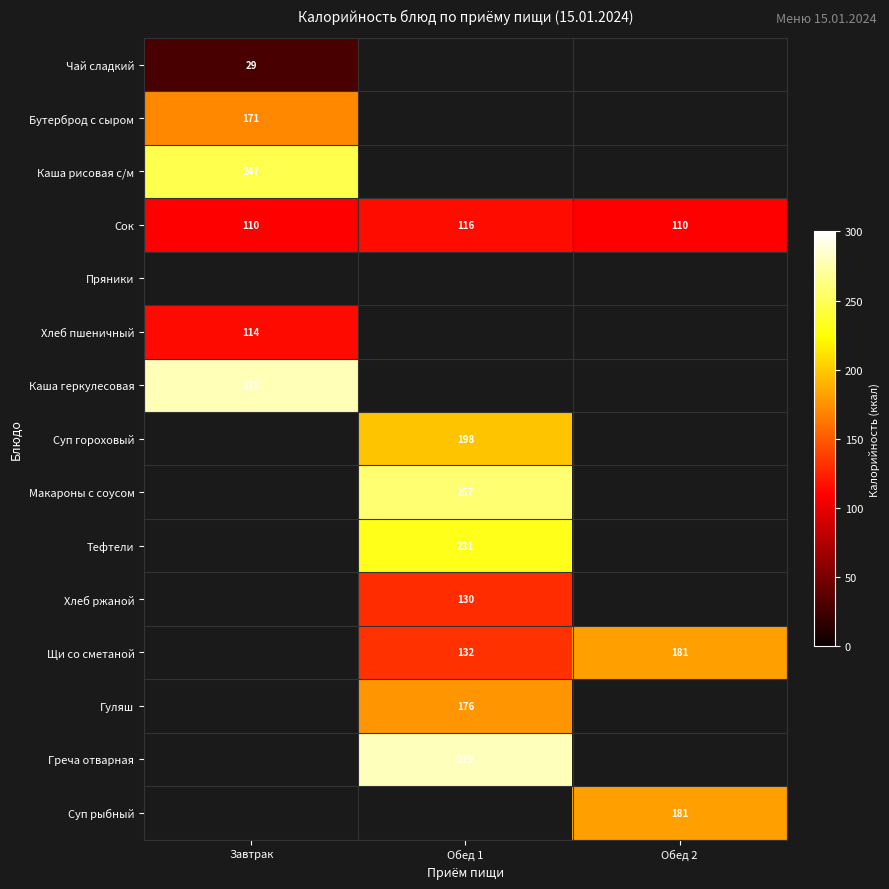

The Каша рисовая с/м series shows 136 at Завтрак. True or false?

False